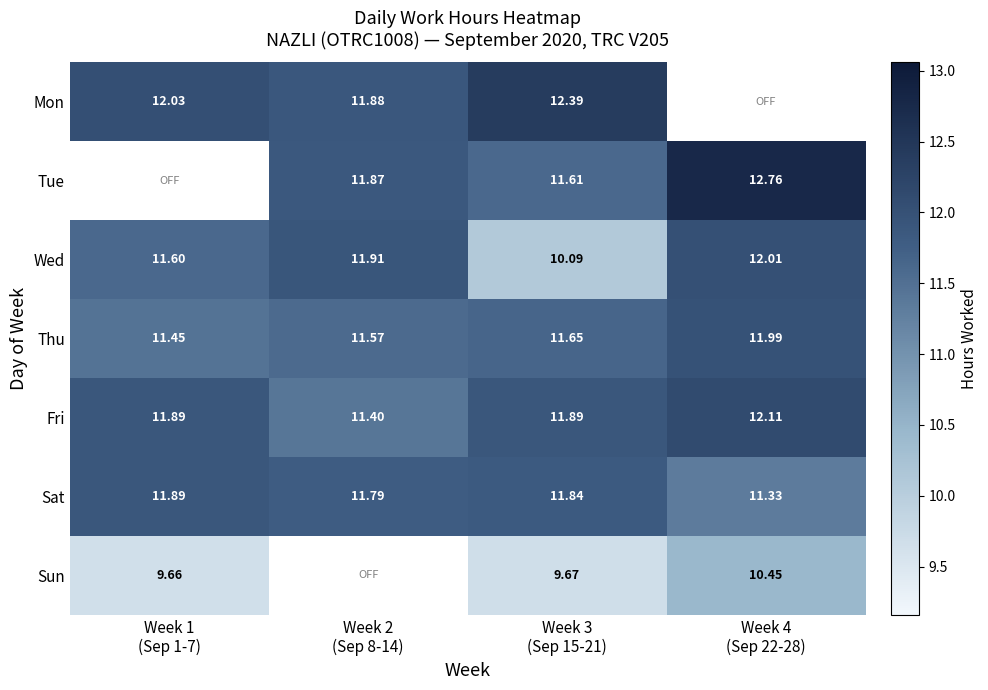

How many values in the Wed series exceed 11?

3